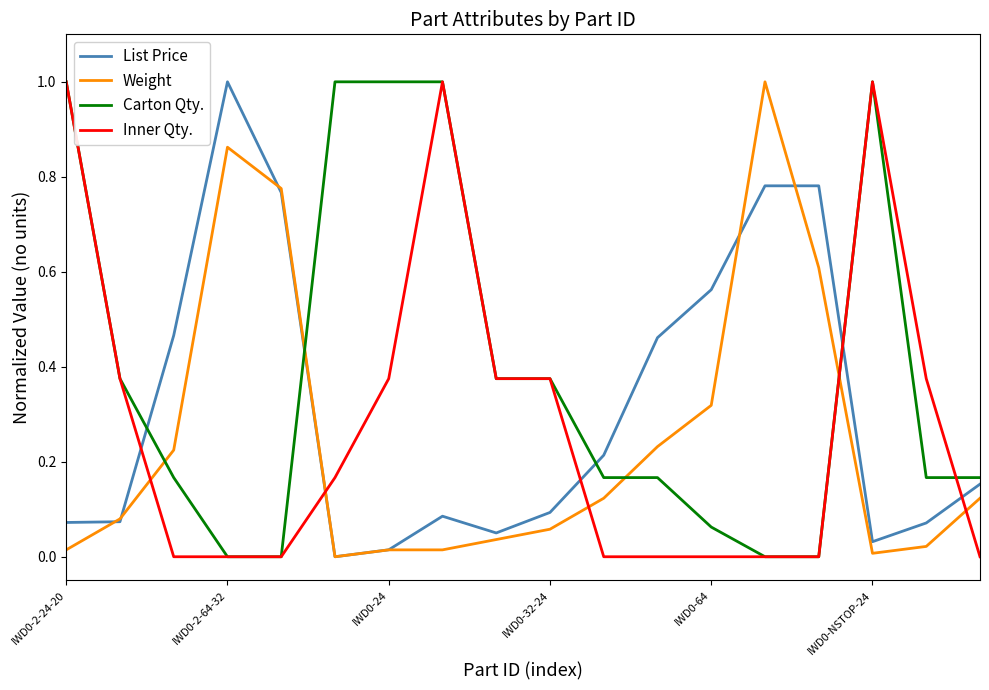

How many intersections are there between Carton Qty. and Weight?

4